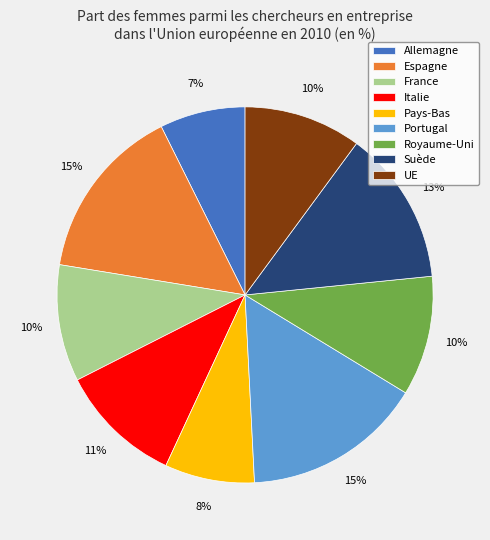

Count the number of slices in the pie.

9